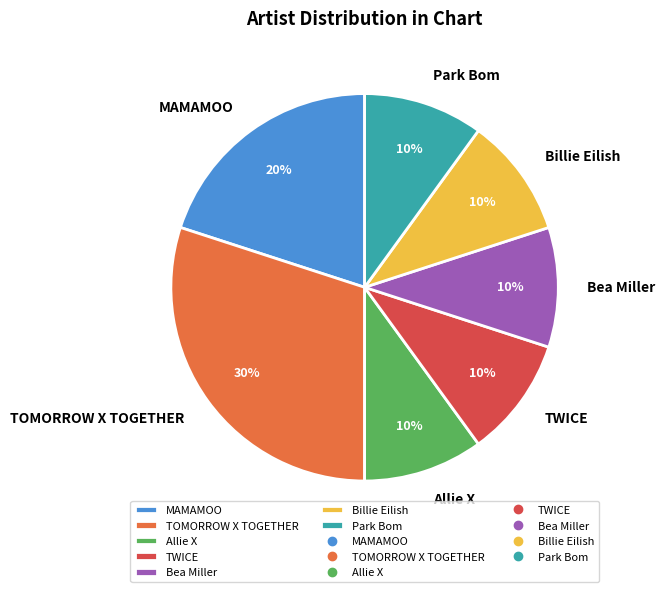

To the nearest percent, what is the average slice percentage?

14%